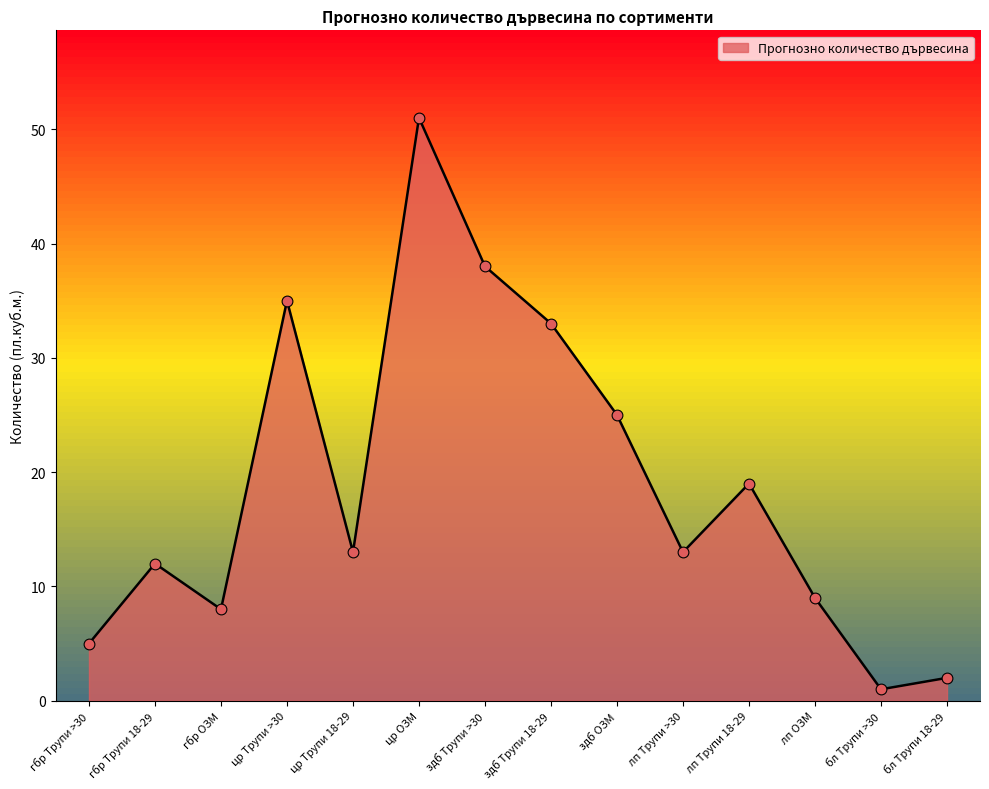

What is the ratio of the value at здб Трупи >30 to the value at лп ОЗМ?

4.2